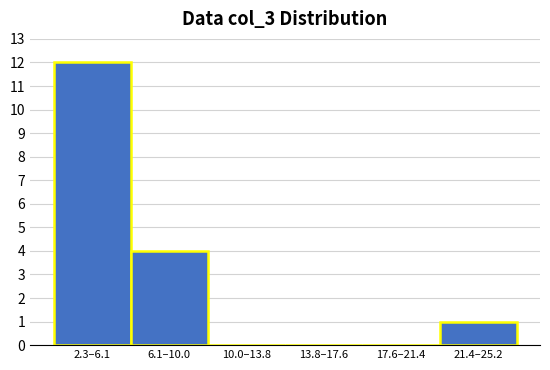

Reading left to right, transcribe all the data shown in this chart.

2.3–6.1=12	6.1–10.0=4	10.0–13.8=0	13.8–17.6=0	17.6–21.4=0	21.4–25.2=1